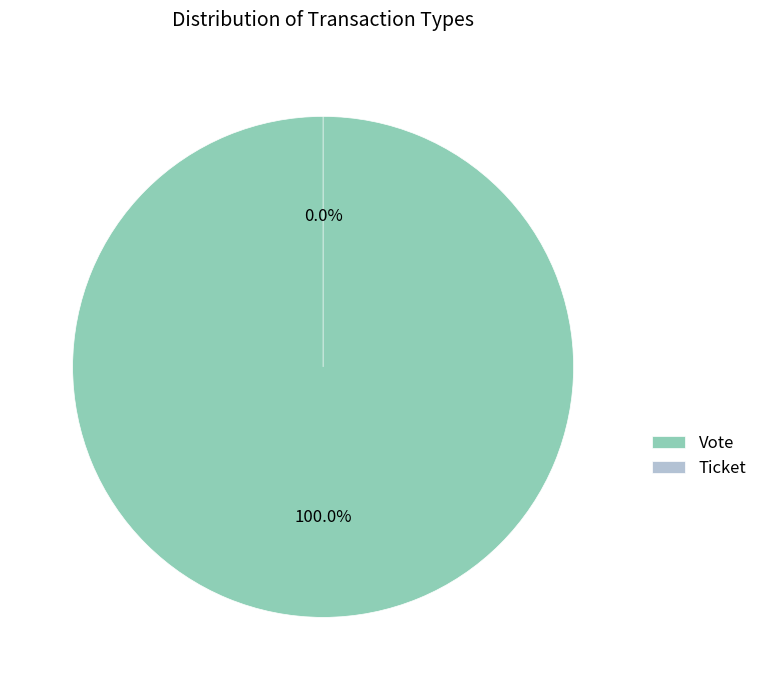

Is Ticket the majority of the pie?

No